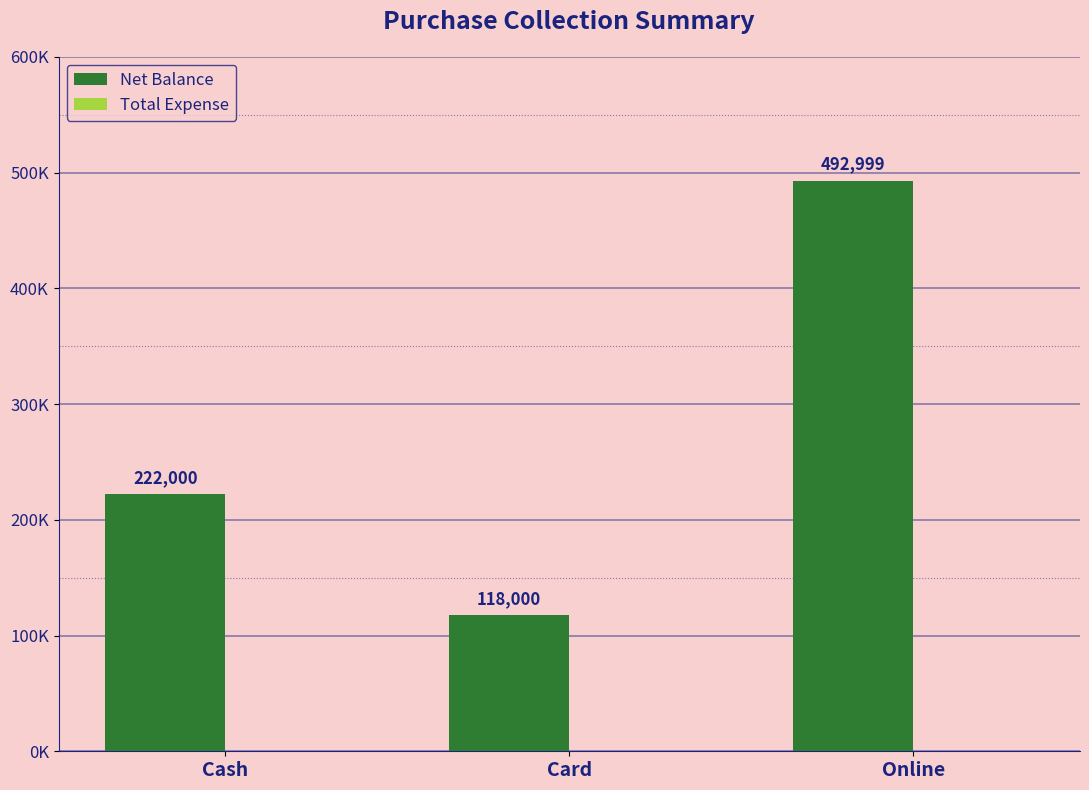

Which has a higher value, Online or Cash?

Online